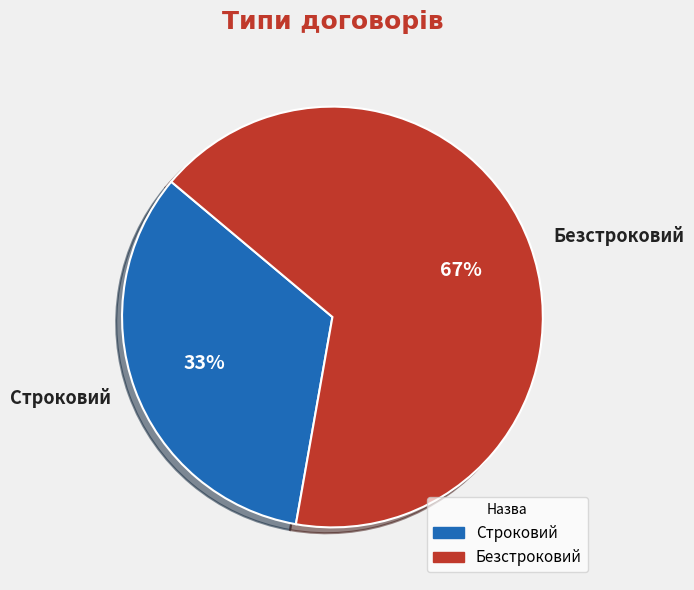

Do Безстроковий and Строковий together represent more than half of the pie?

Yes